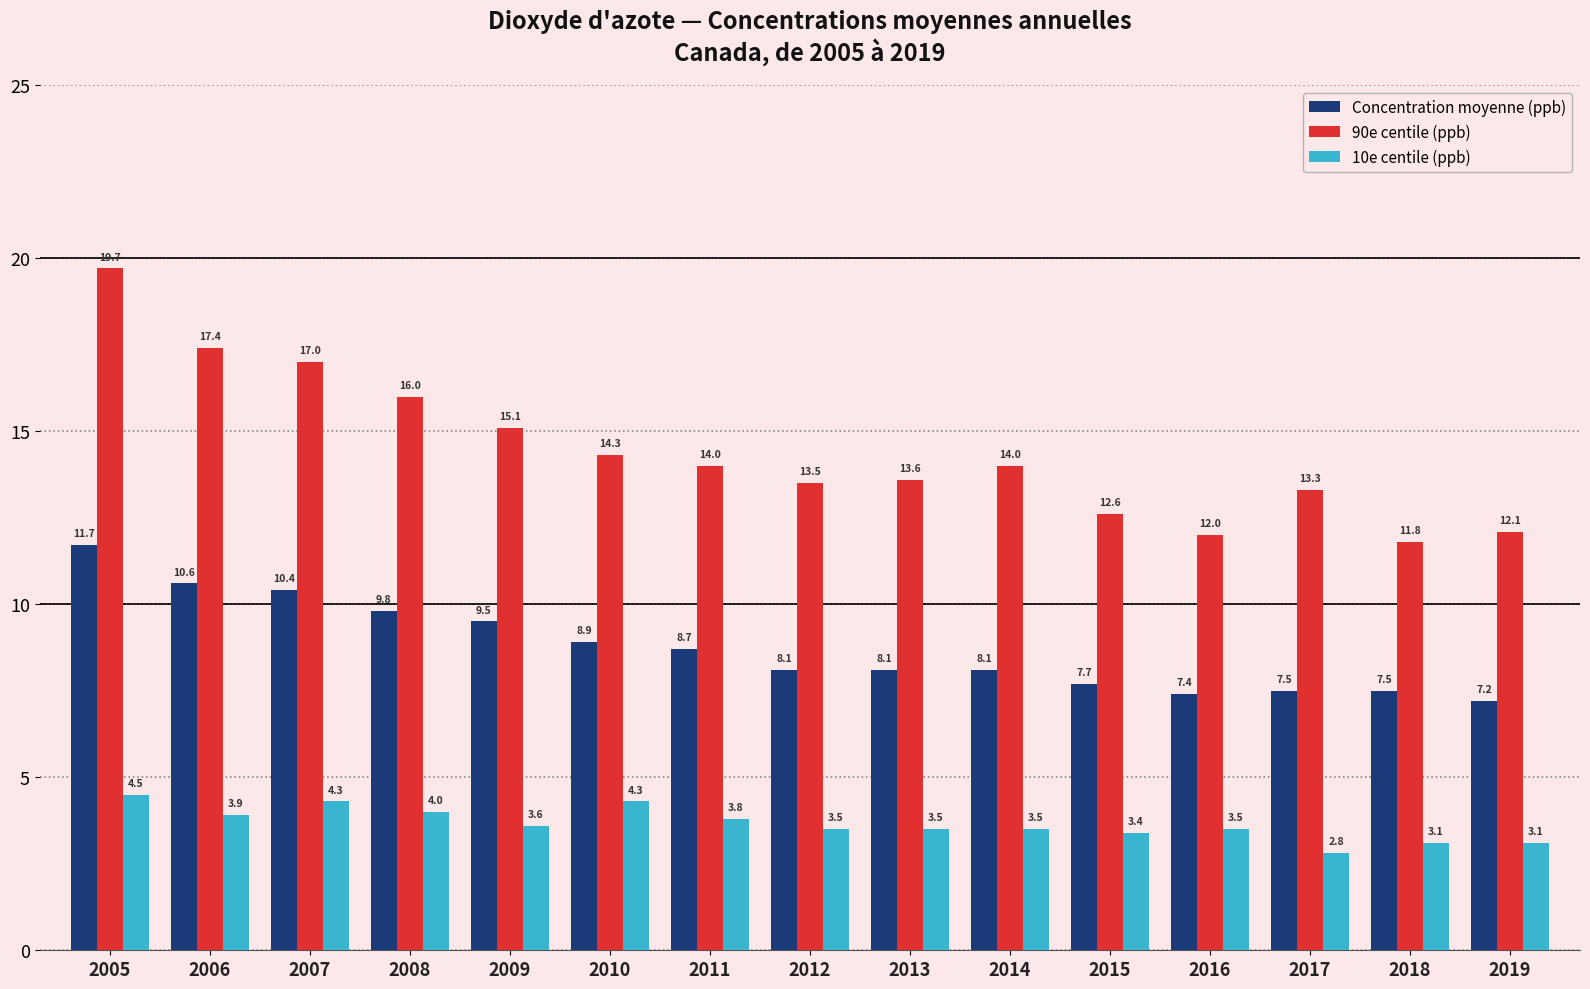

Where is 90e centile (ppb) nearest to the value 15?

2009